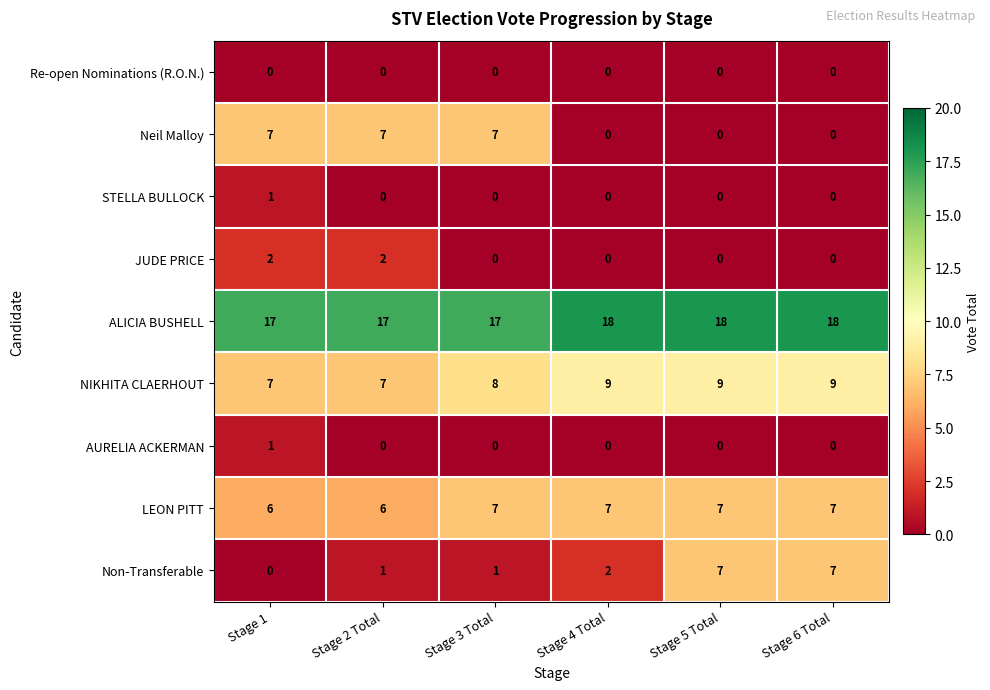

Between Stage 2 Total and Stage 4 Total, which series saw the biggest shift?

Neil Malloy